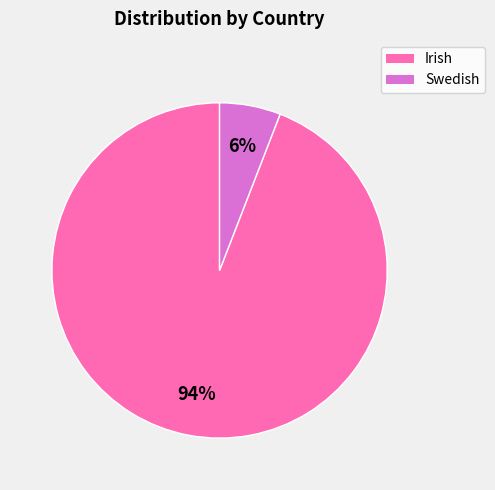

What percentage is the Swedish slice, to the nearest percent?

6%